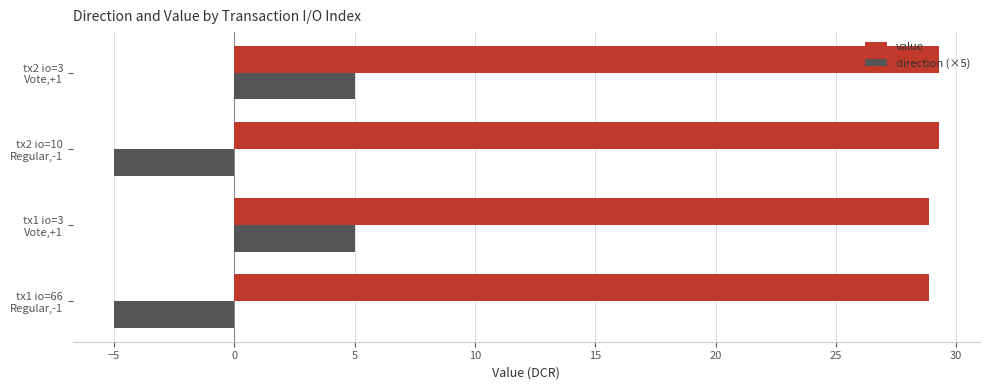

What is the minimum value for value?

28.9